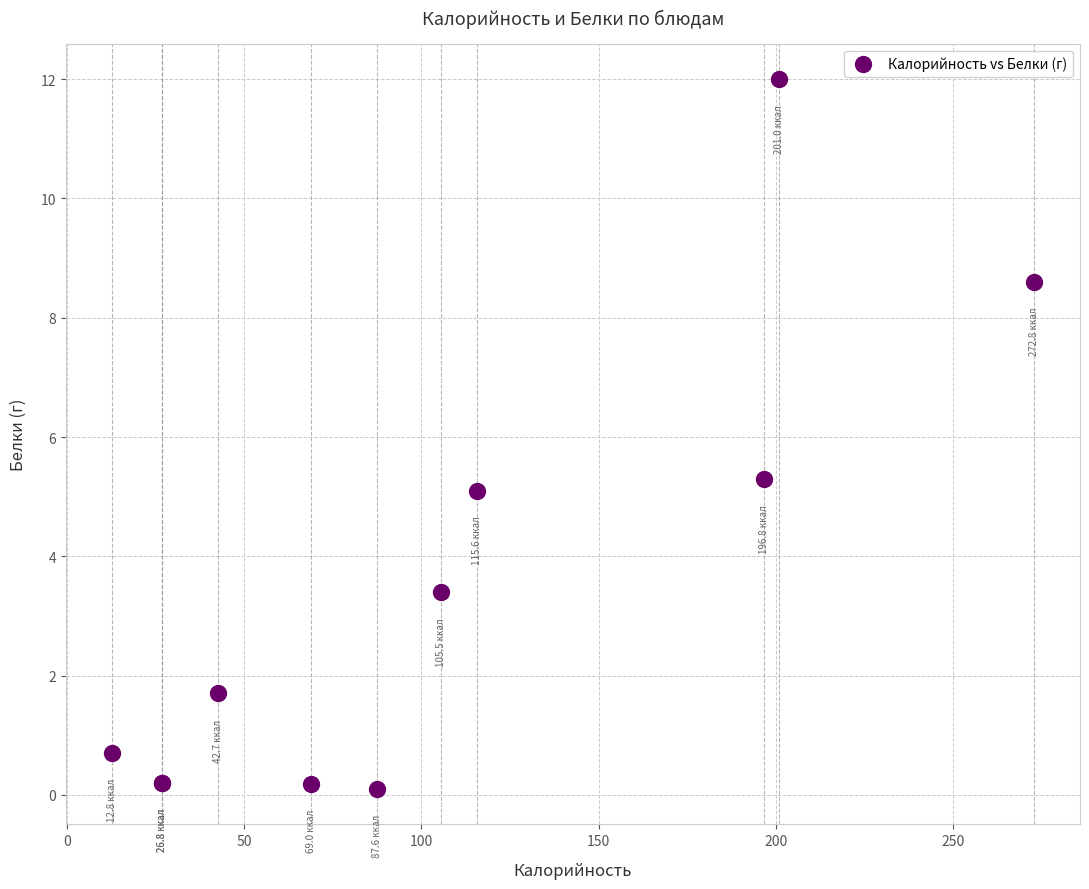

What Y value in the scatter plot is closest to 6?

5.3